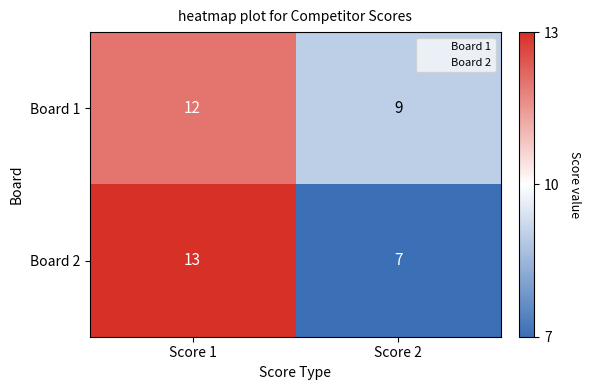

Which category has the highest value across all series?

Score 1